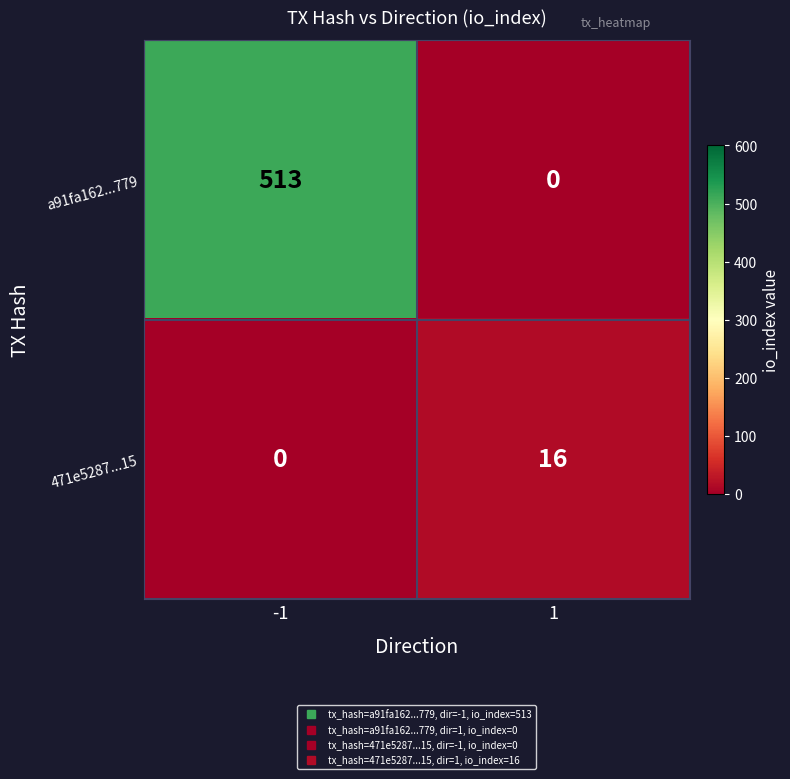

List the series in order of their peak value, highest first.

a91fa162...779, 471e5287...15